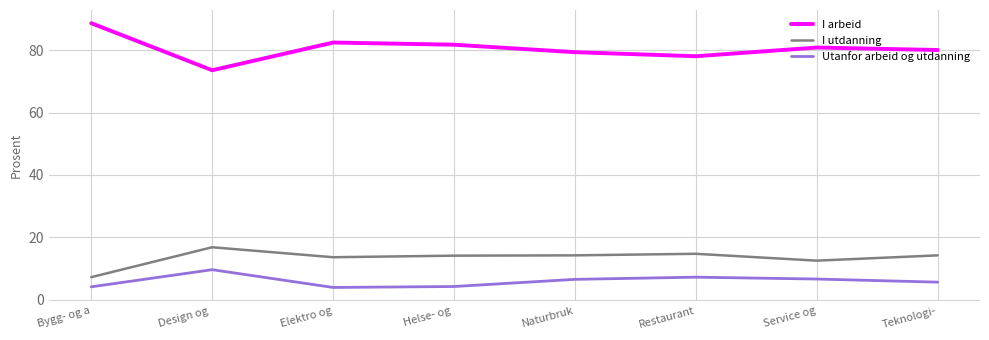

What is the difference between the highest and lowest values at Bygg- og a?

84.6